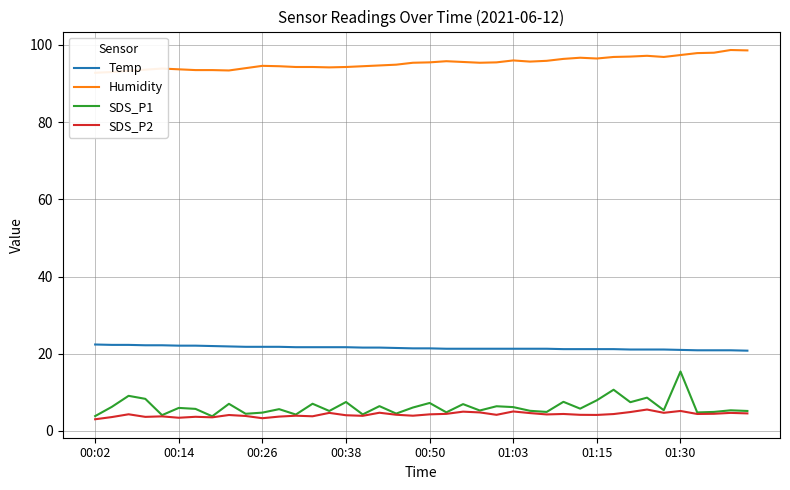

True or false: Humidity and Temp intersect in this chart.

False